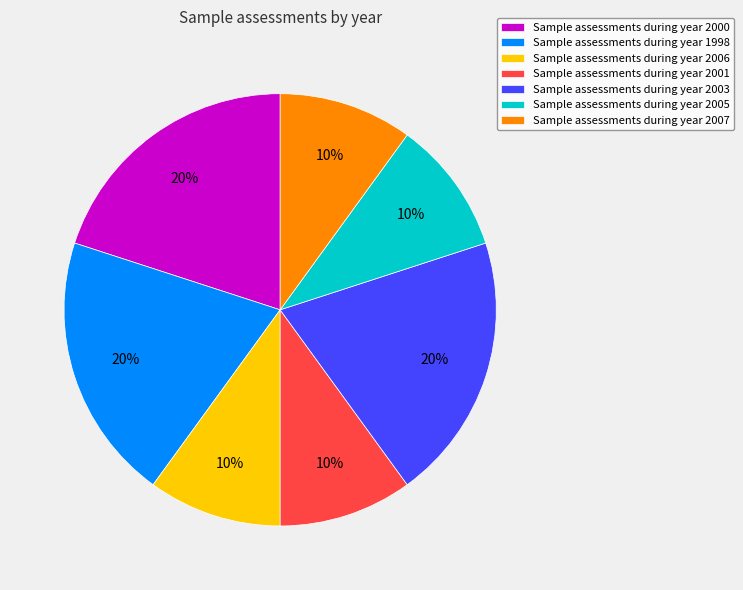

Is it true that Sample assessments during year 2001 is 10% of the pie?

True